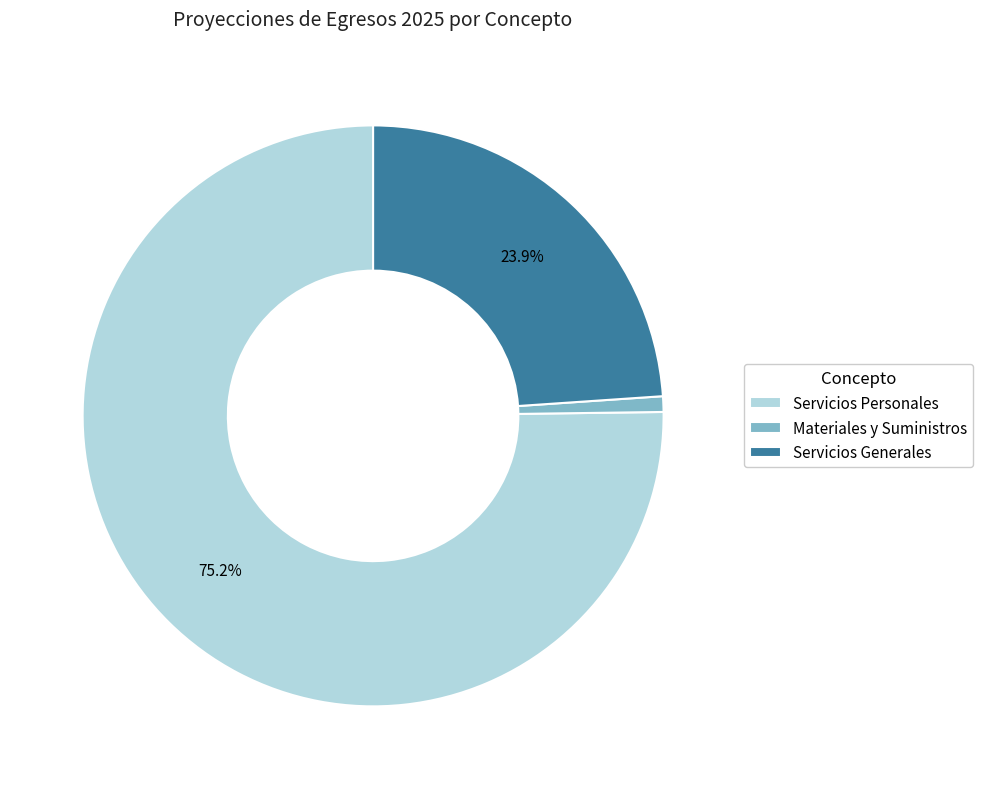

To the nearest percent, what is the difference between the Servicios Personales and Materiales y Suministros slice percentages?

74%